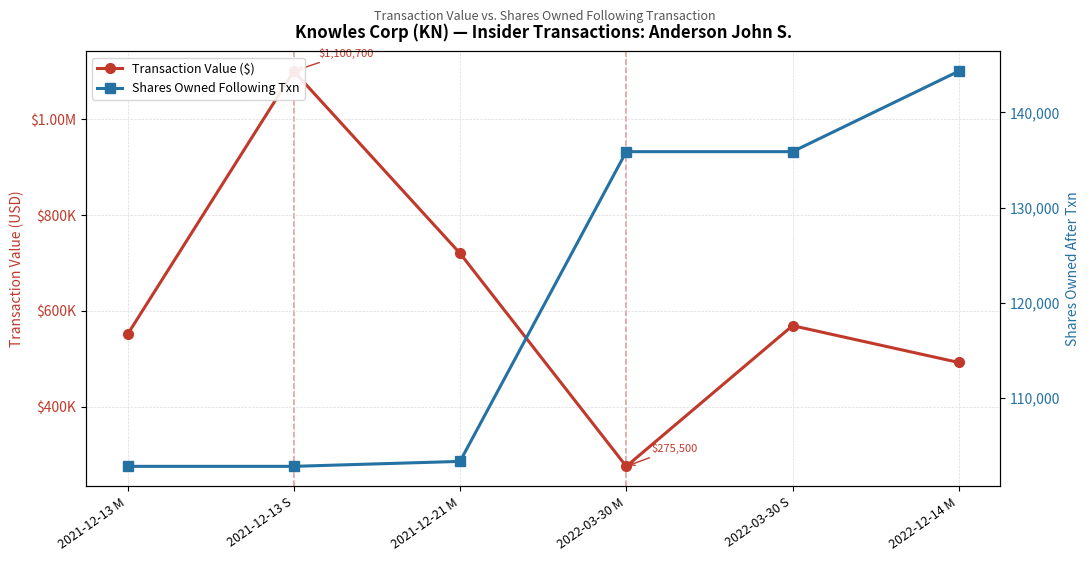

At which label does Transaction Value ($) reach its peak?

2021-12-13 S